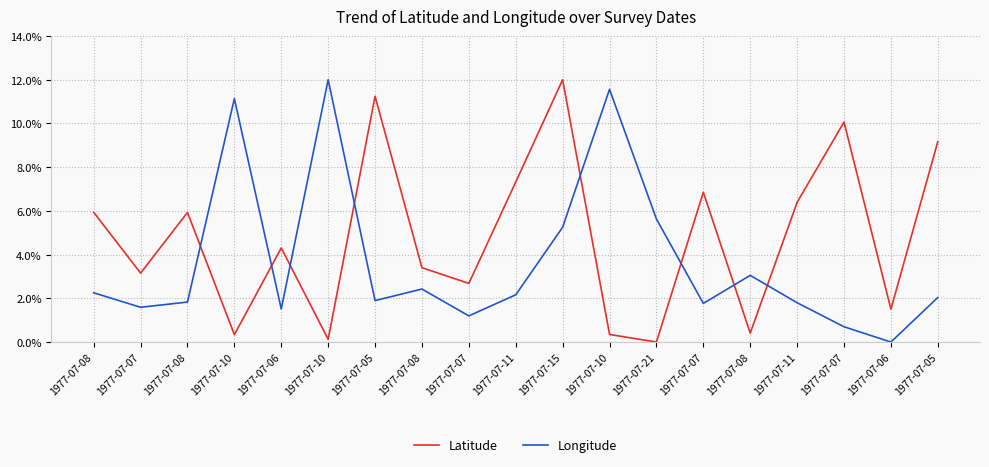

What is the value of the Longitude point at the 8th from the left?

2.3